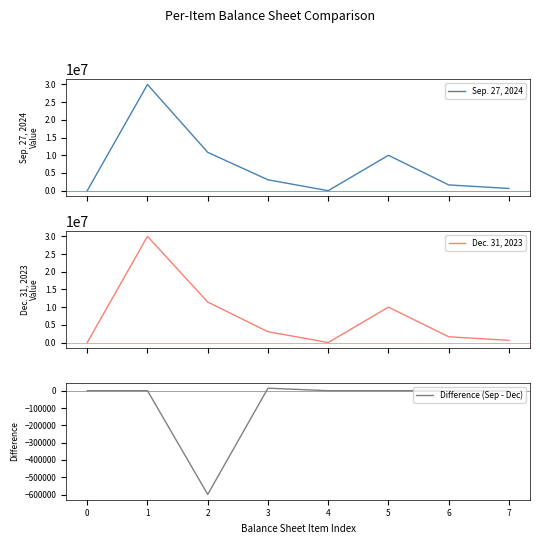

At which category does Sep. 27, 2024 reach its first local peak?

1